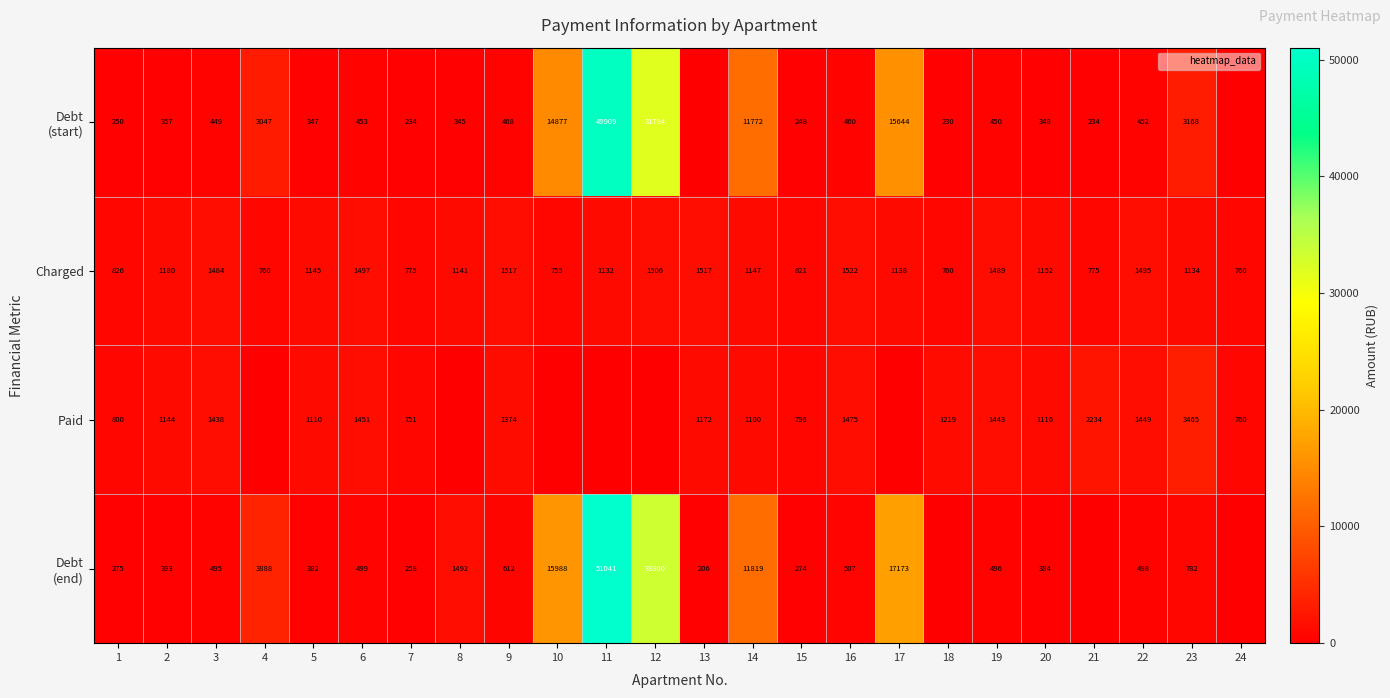

List the series in order of their peak value, lowest first.

Charged, Paid, Debt (start), Debt (end)